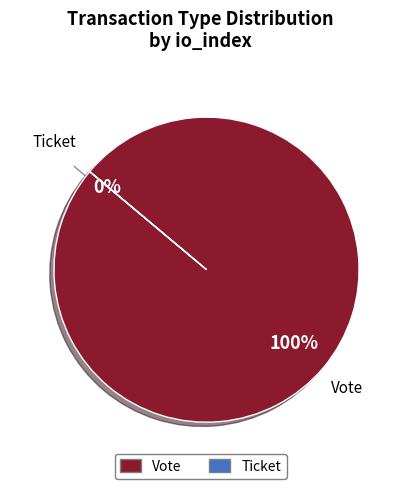

Is there a majority slice in this chart?

Yes